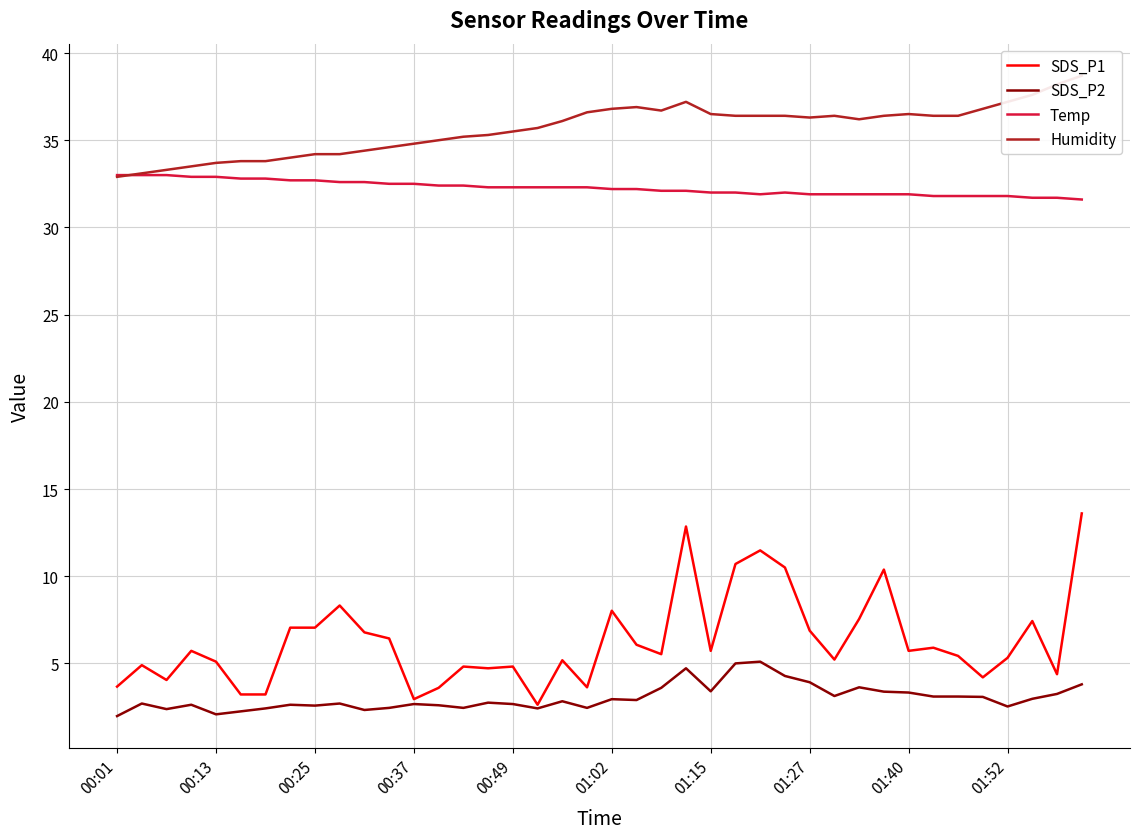

How many lines are shown in the chart?

4